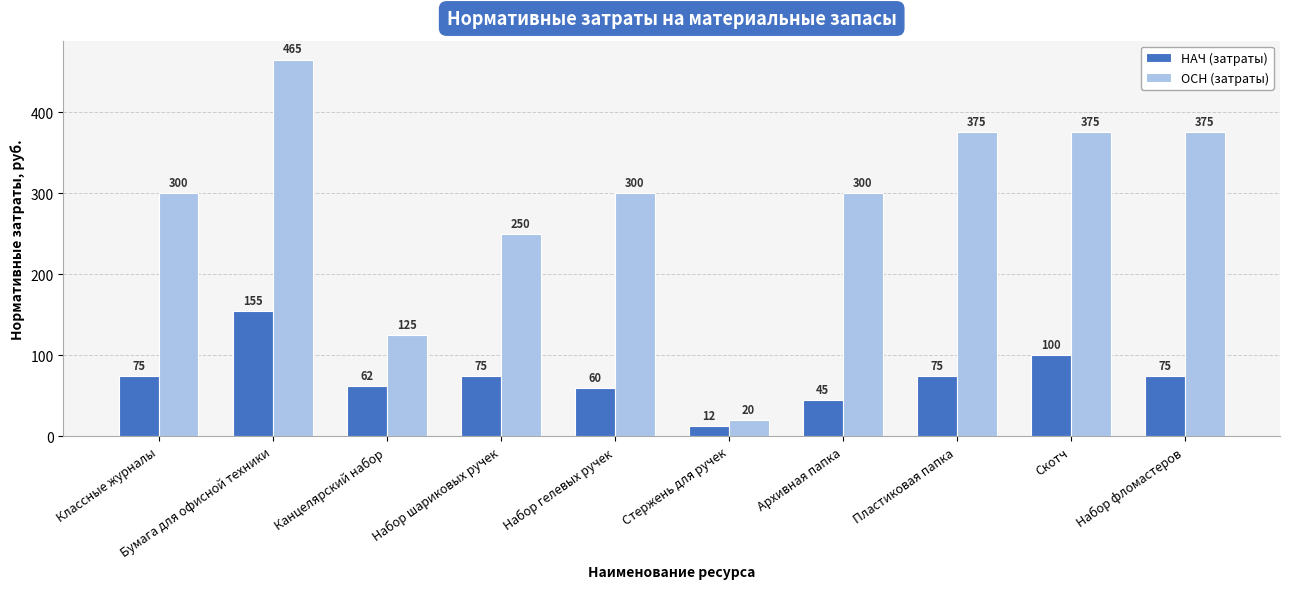

Which category has the lowest value in the ОСН (затраты) series?

Стержень для ручек